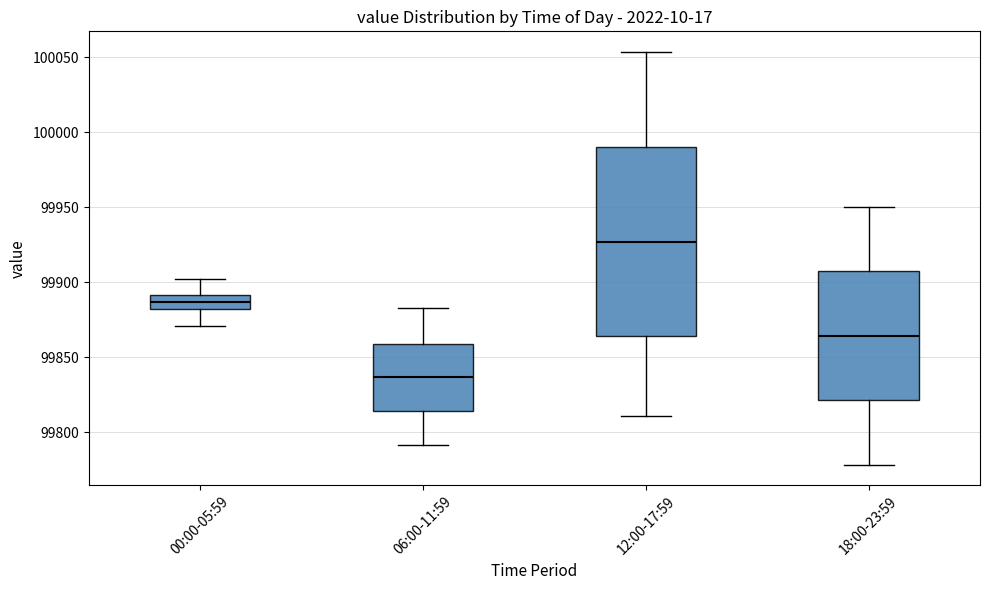

Reading left to right, transcribe this box plot: for each box, give where its median line is, the range the box spans, and where its two whiskers end, as read against the y-axis. The values are not printed on the chart, so give them approximately, as read against the axis.

00:00-05:59: median 99885, box 99880 to 99890, whiskers 99870 to 99900
06:00-11:59: median 99835, box 99815 to 99860, whiskers 99790 to 99885
12:00-17:59: median 99925, box 99865 to 99990, whiskers 99810 to 100055
18:00-23:59: median 99865, box 99820 to 99905, whiskers 99780 to 99950